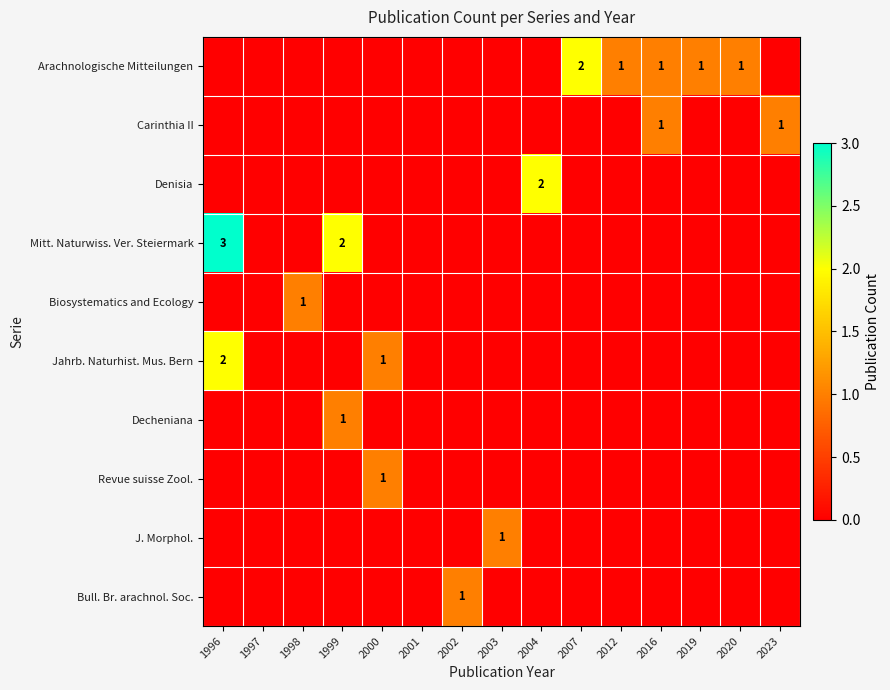

The Mitt. Naturwiss. Ver. Steiermark series shows 3 at 1996. True or false?

True